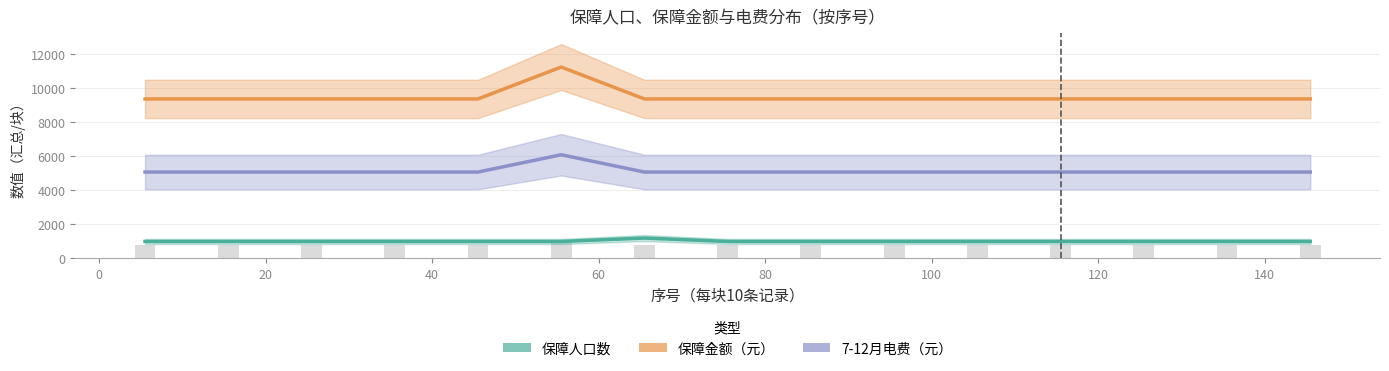

How many series are shown in this chart?

3